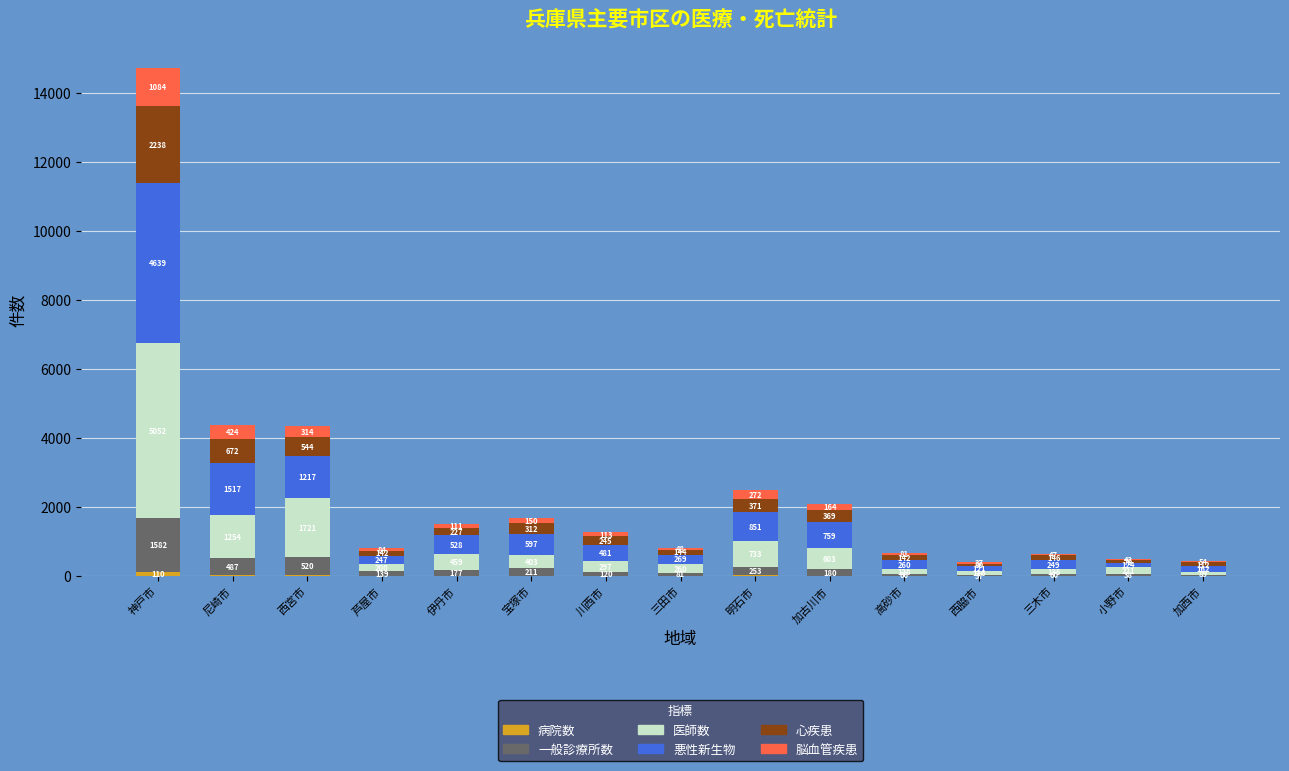

What is the total value across all series at 尼崎市?

4379